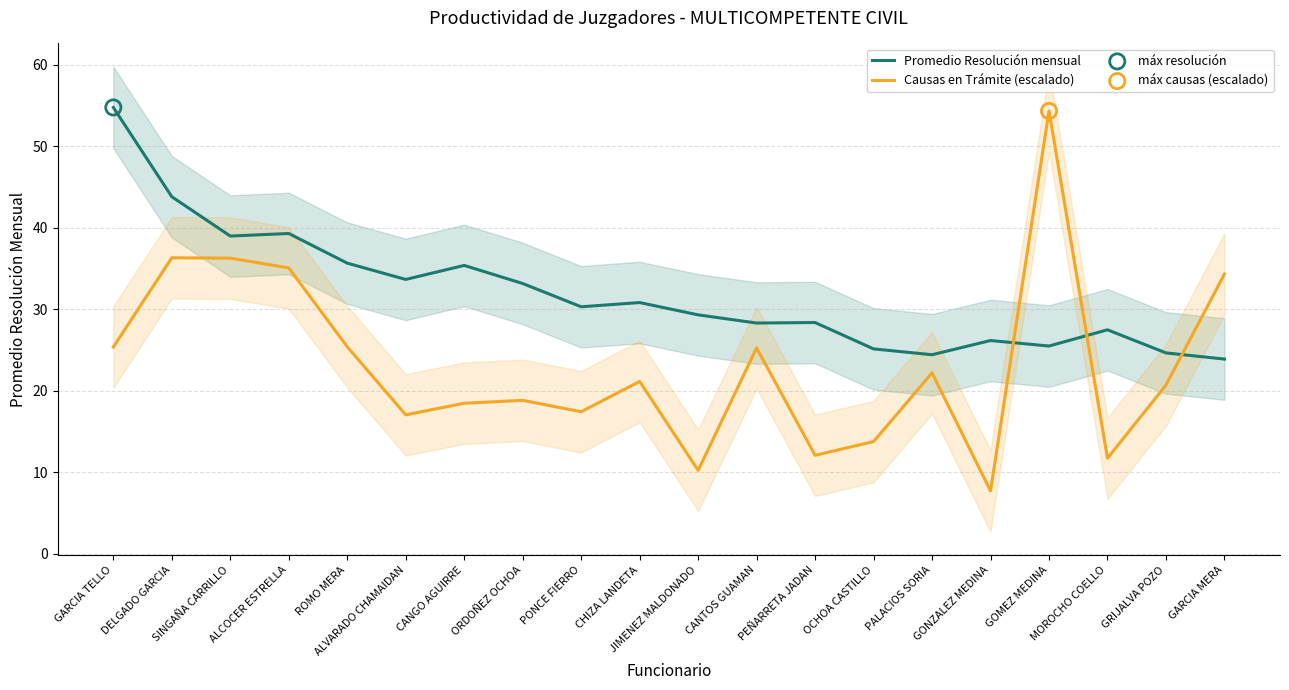

Which series has the largest Y range (max minus min)?

Causas en Trámite (escalado)